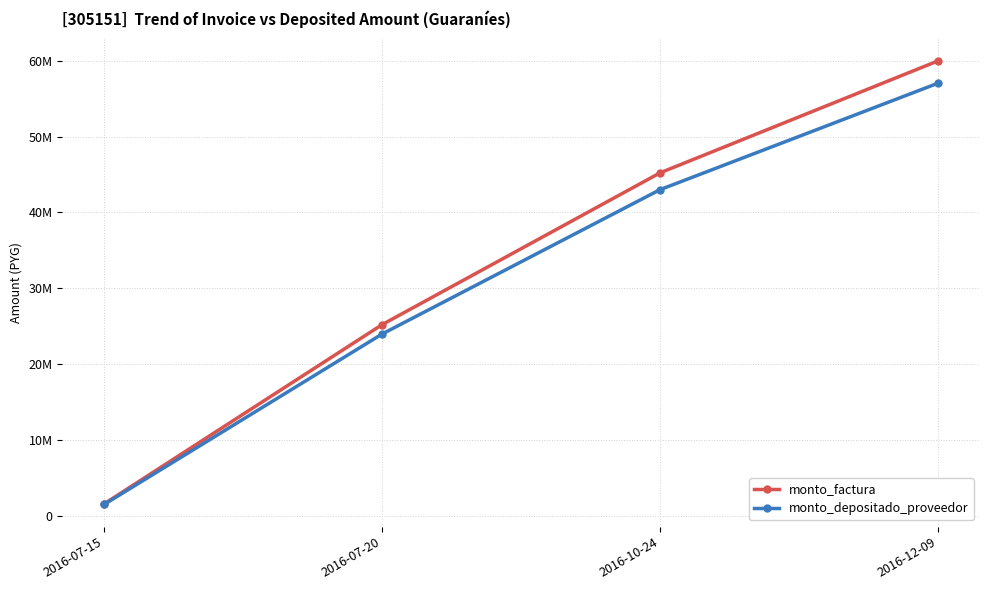

True or false: monto_depositado_proveedor has a value of 57058909 at 2016-12-09.

True